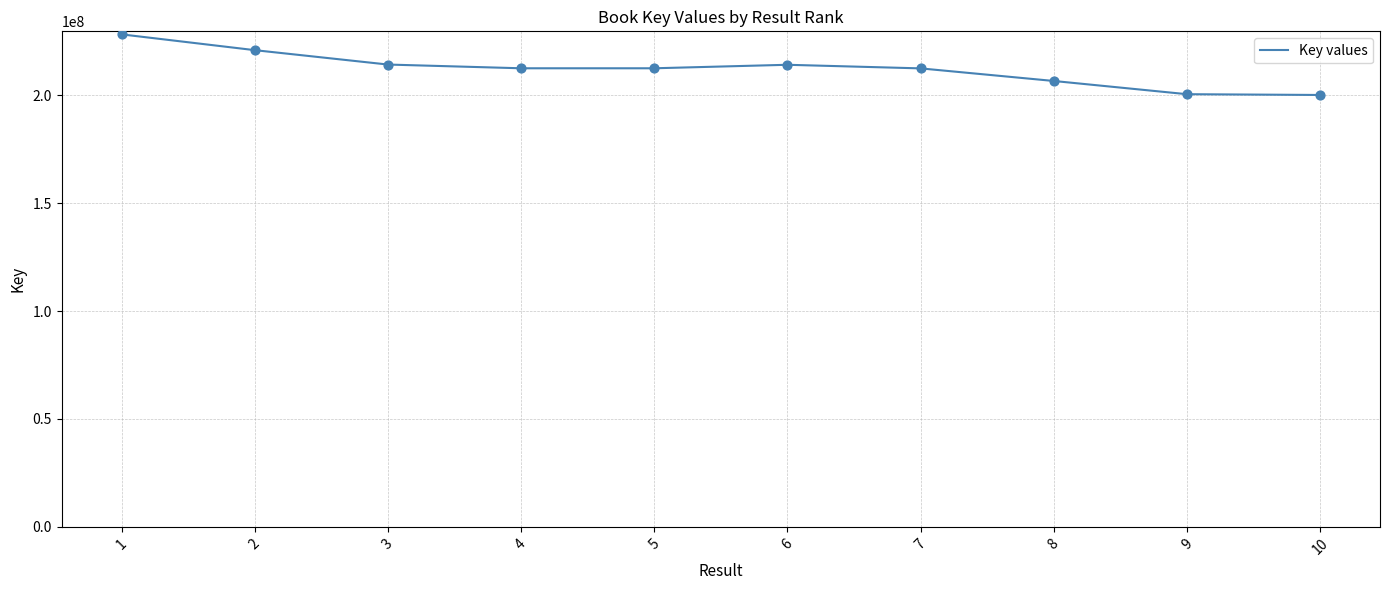

What is the ratio of the value at 6 to the value at 1?

0.9